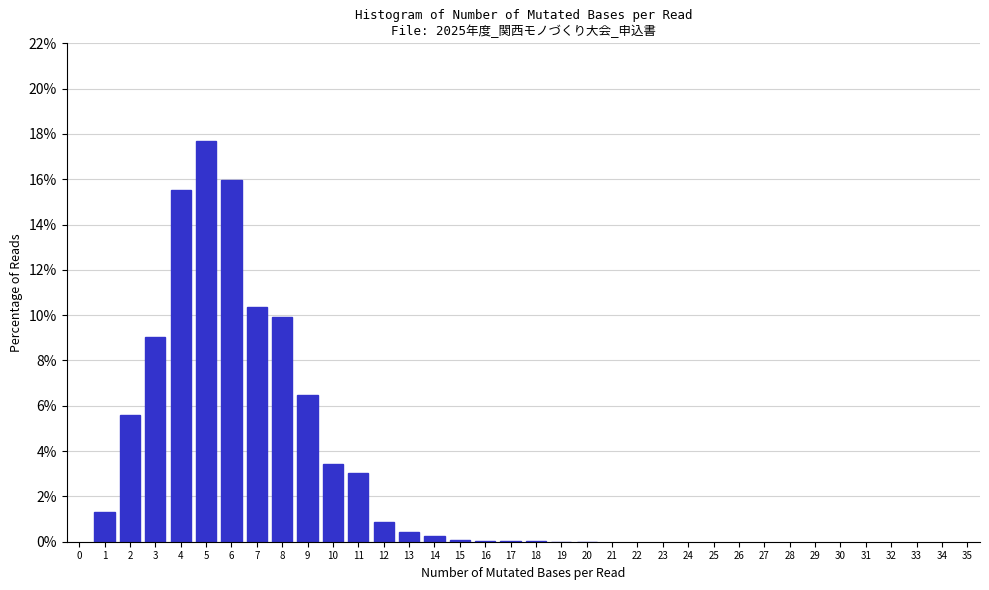

Is it true that the value at 4 is 10.2?

False